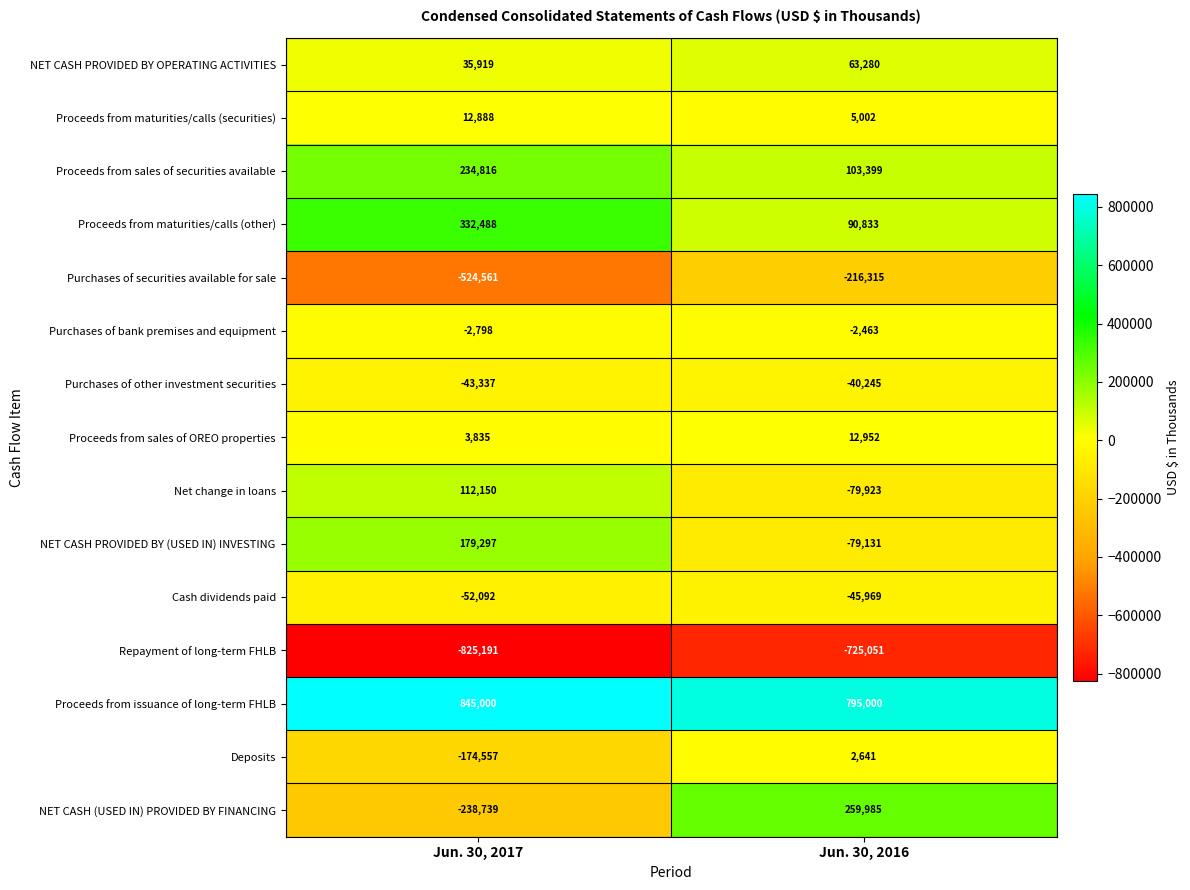

At which label does NET CASH (USED IN) PROVIDED BY FINANCING reach its minimum?

Jun. 30, 2017